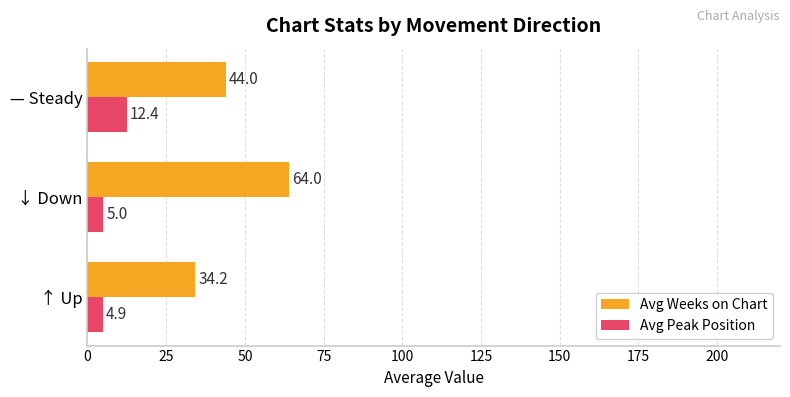

The Avg Weeks on Chart series shows 64.0 at ↓ Down. True or false?

True